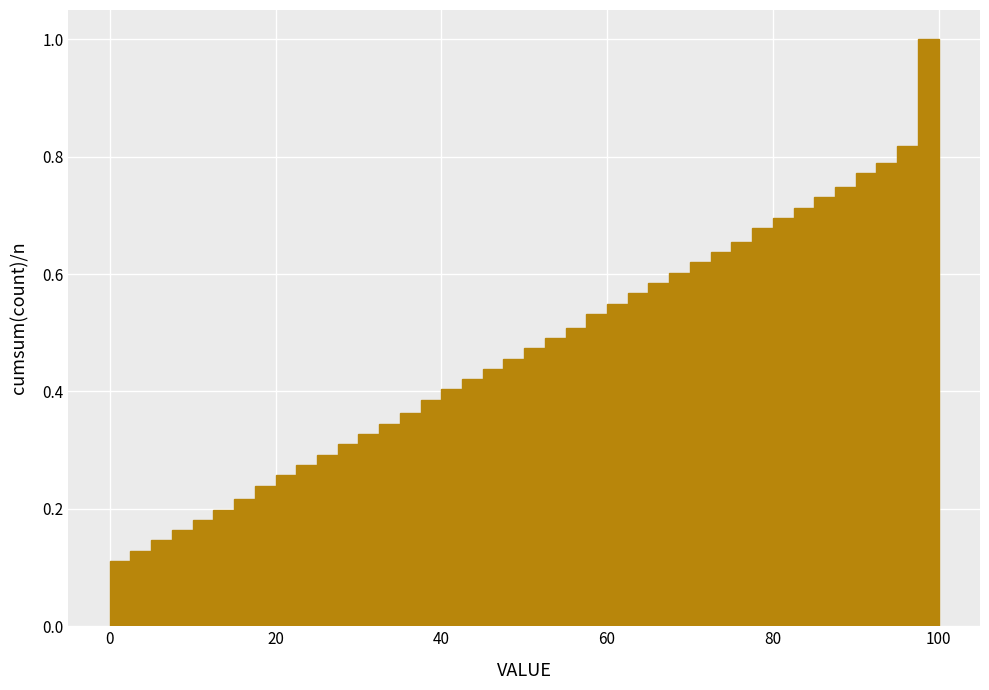

Read against the x-axis, roughly where is the centre of the tallest bar?

98